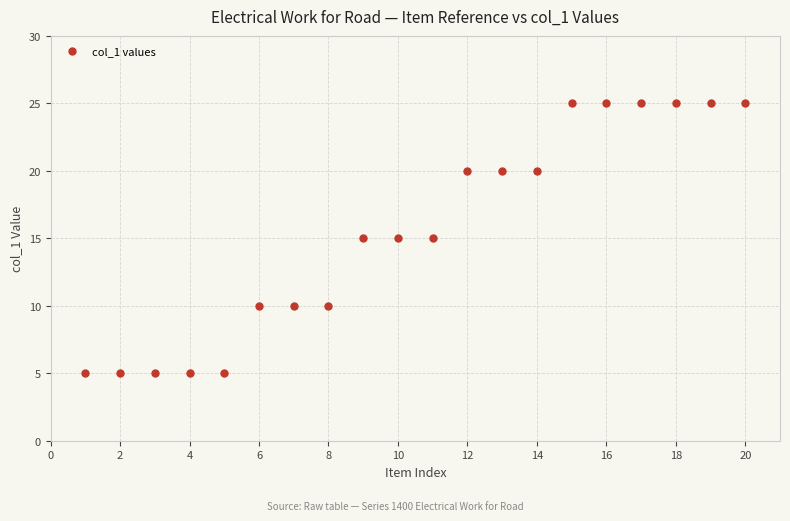

What is the range of Y values (max minus min)?

20